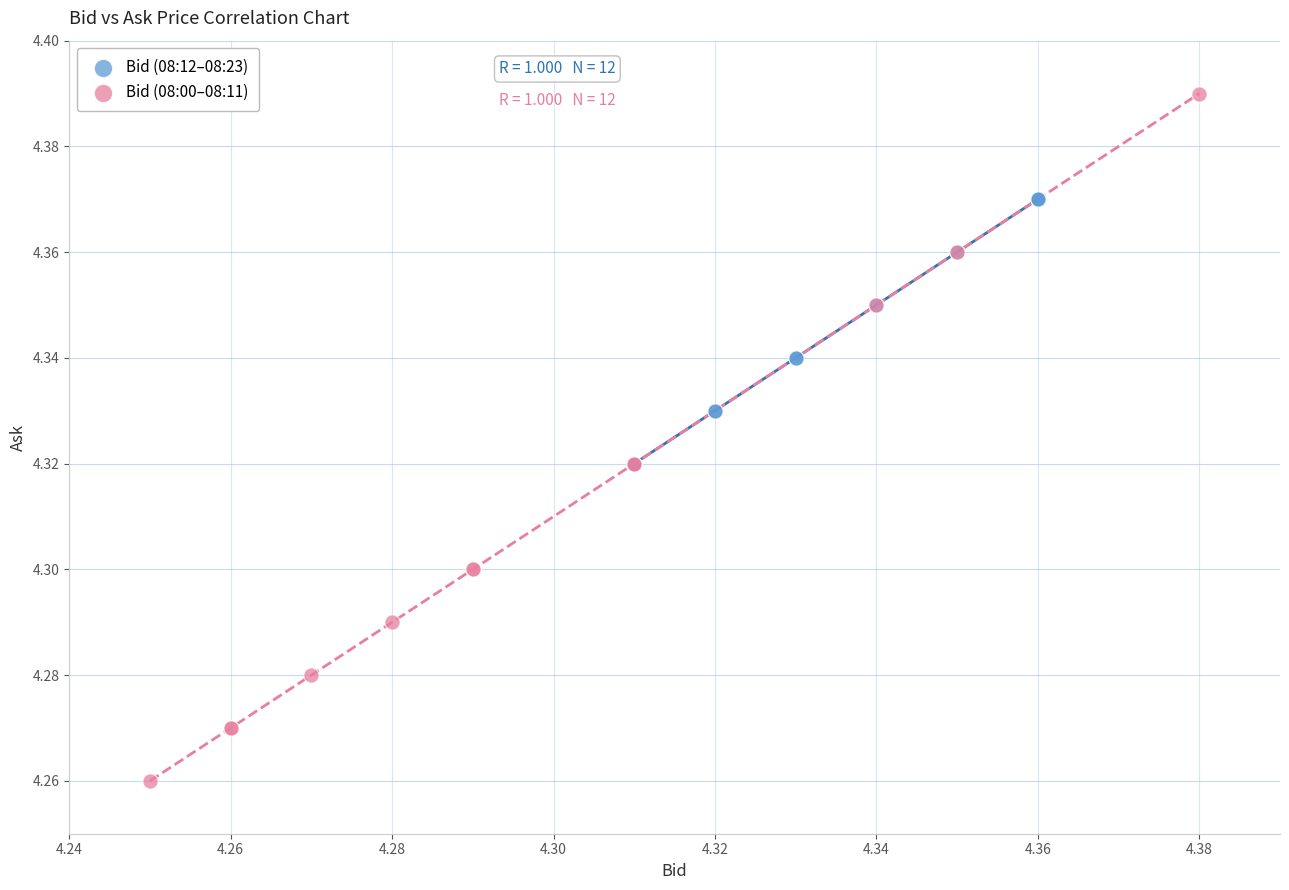

Which series has the widest spread of Y values?

Bid (08:00–08:11)